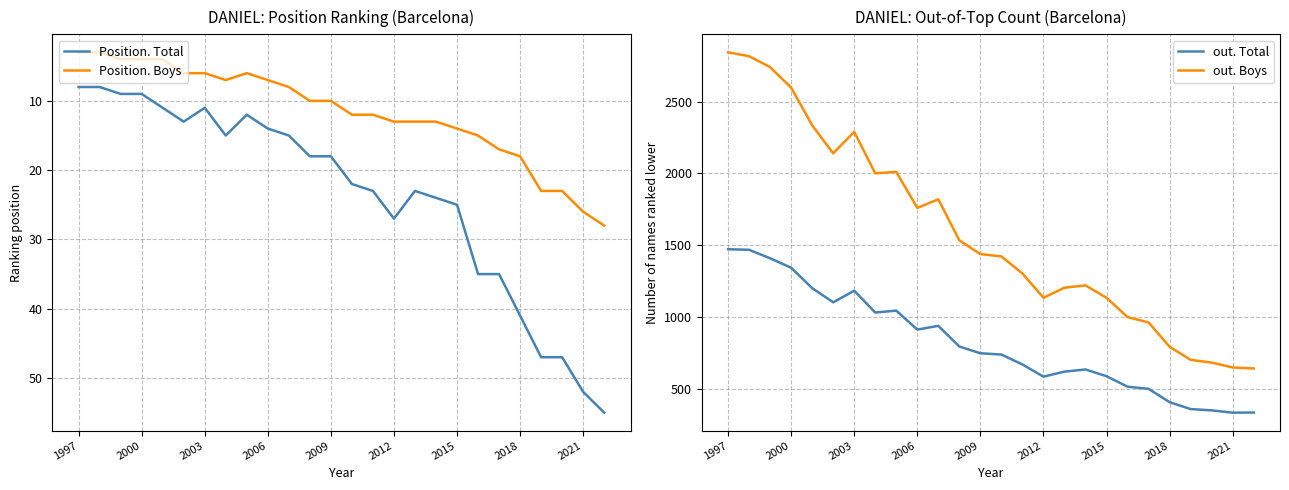

At which category is the sum across all series the highest?

1997